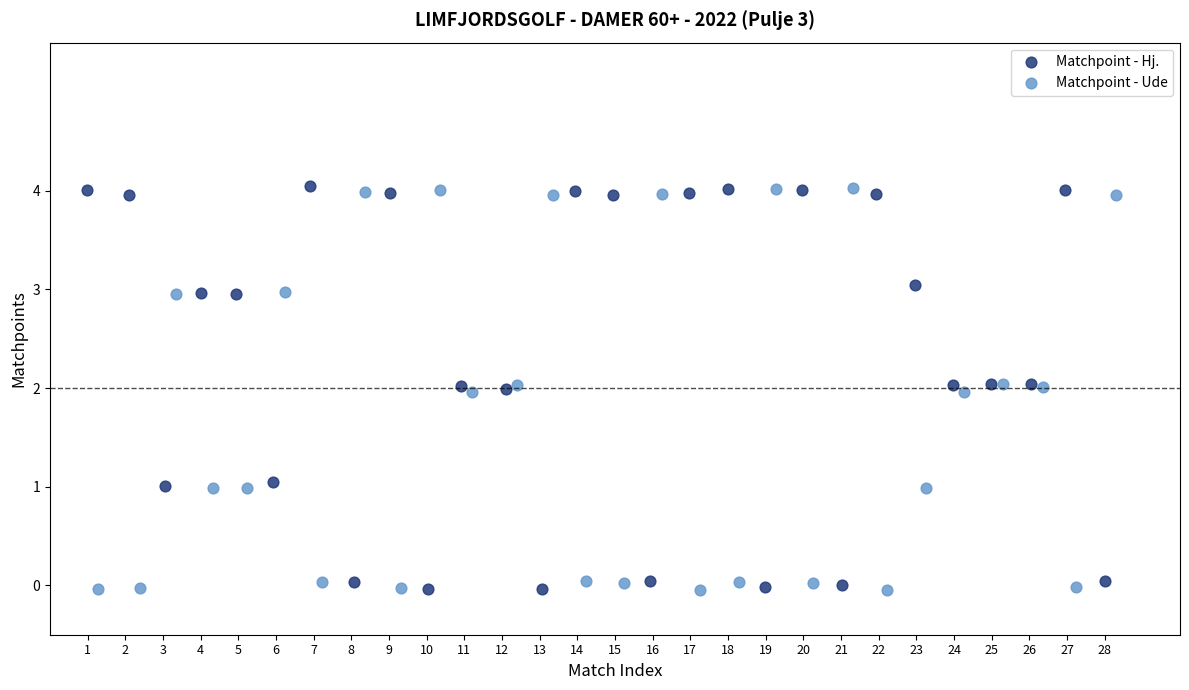

What are all the series names shown in the legend?

Matchpoint - Hj., Matchpoint - Ude